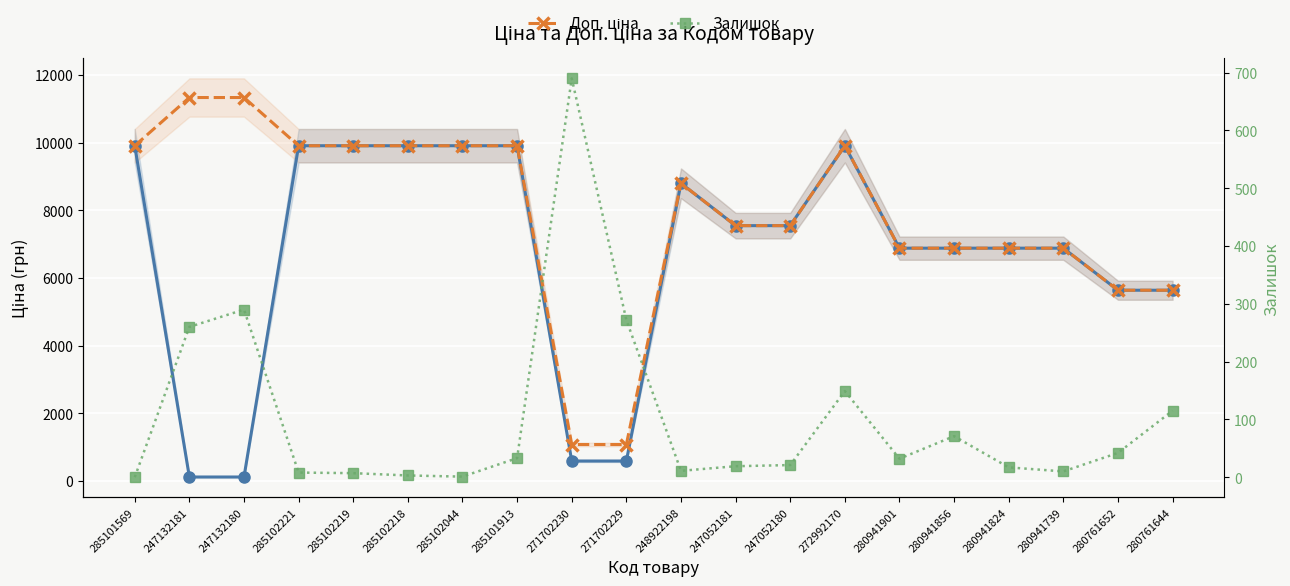

True or false: Доп. ціна has more than 1 interior local peaks.

True